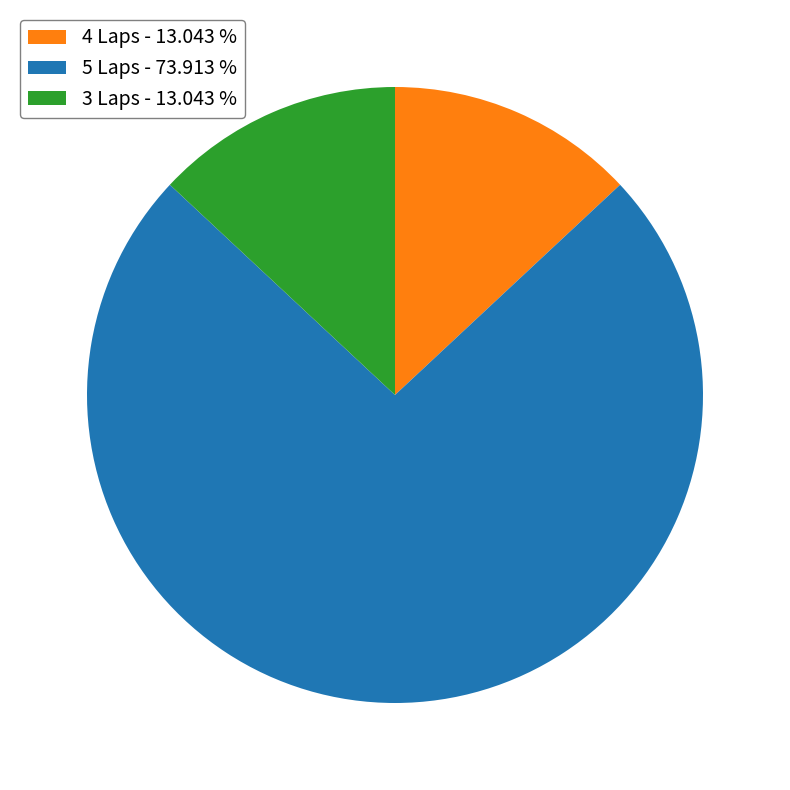

Which slice is the largest?

5 Laps - 73.913 %